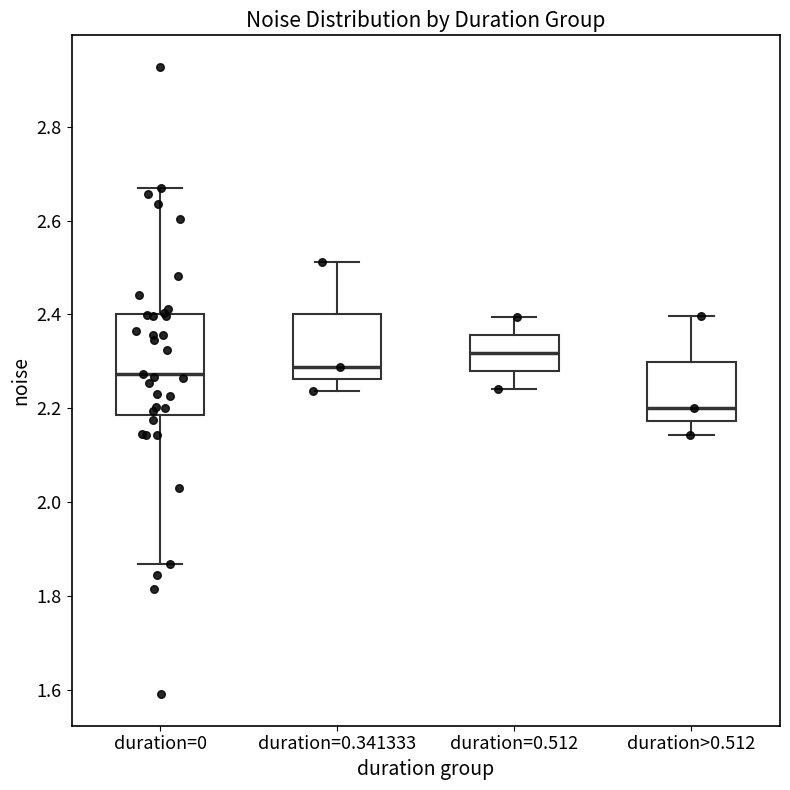

Which box has the highest median line?

duration=0.512